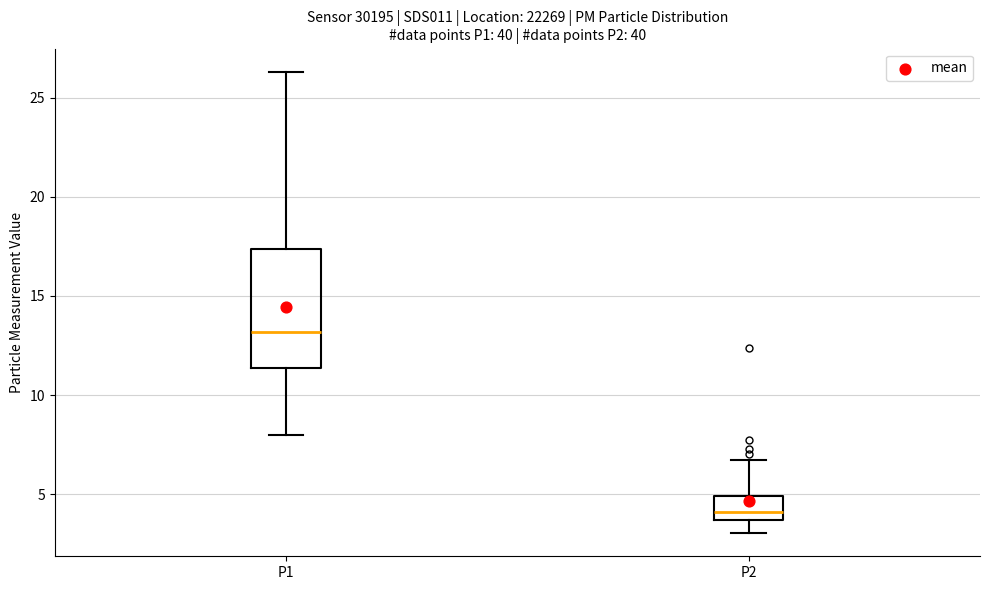

Comparing the boxes themselves (not the whiskers), which one is the tallest?

P1